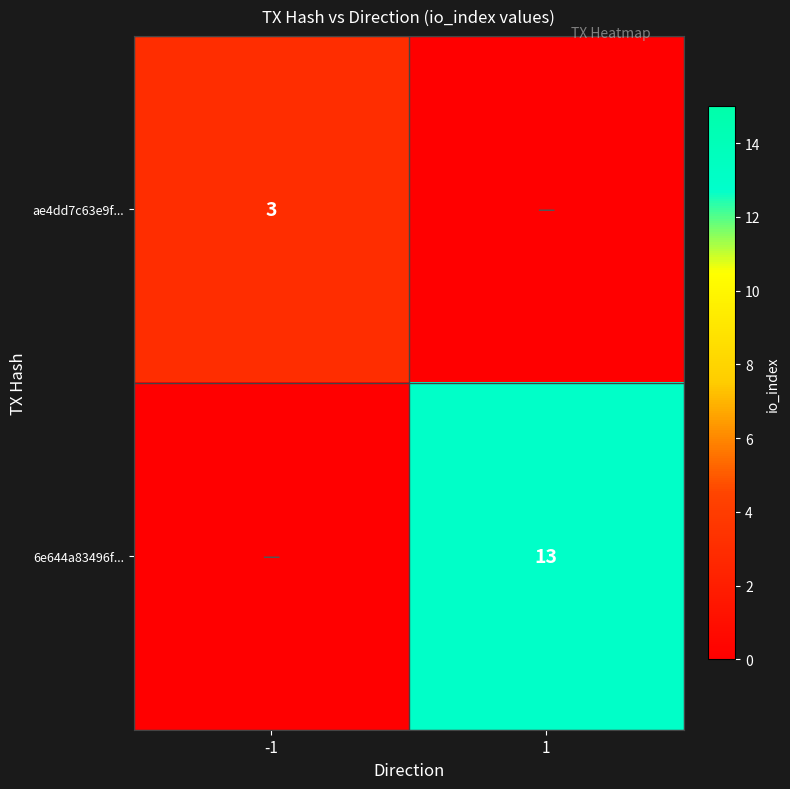

What is the total value across all series at -1?

3